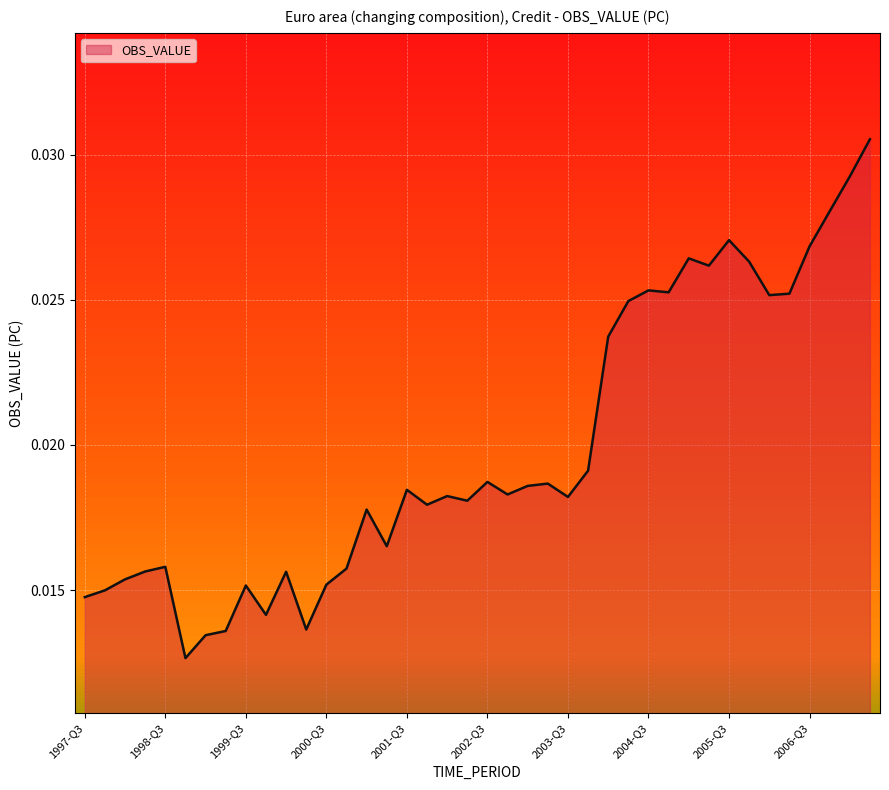

How many interior local valleys (lower than both neighbors) does the data have?

11